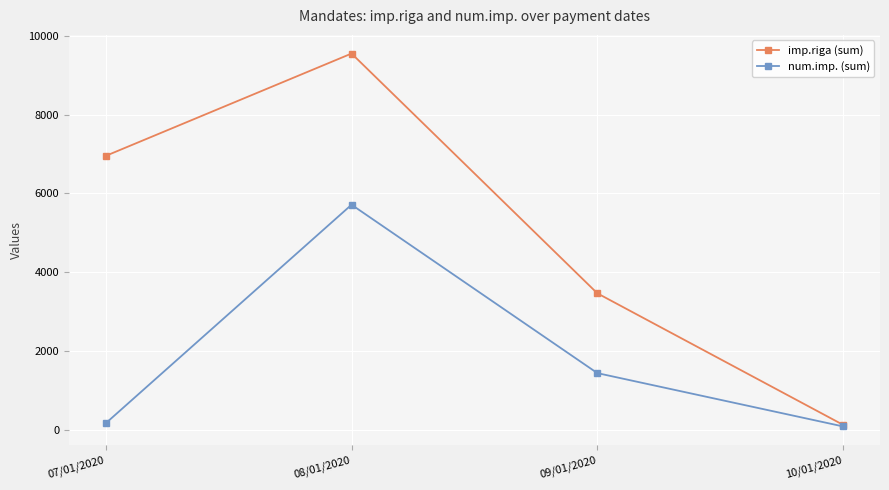

At which category is the sum across all series the highest?

08/01/2020